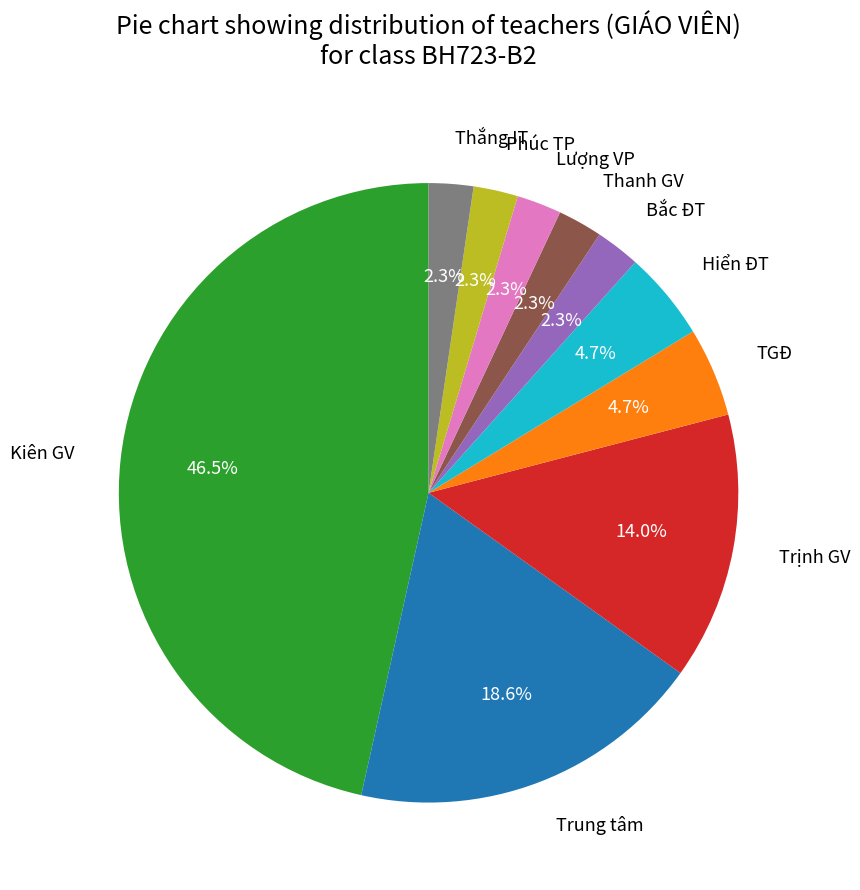

Does Trung tâm account for over 50% of the chart?

No